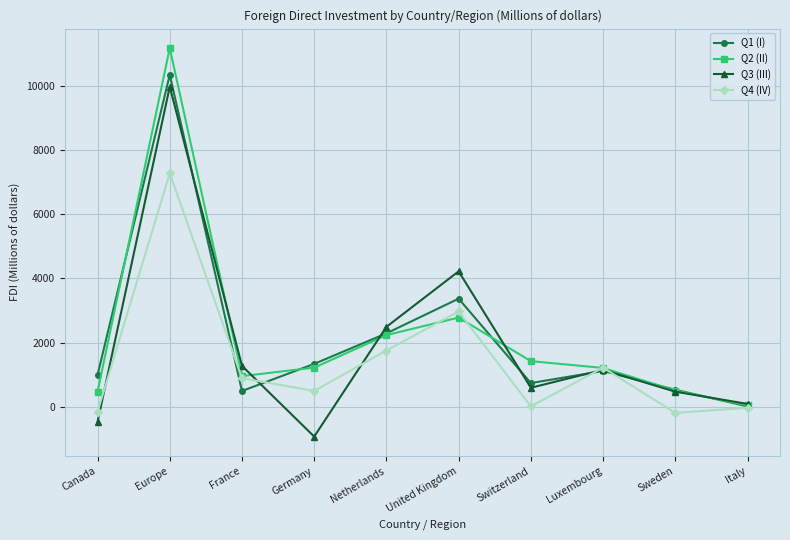

Between Germany and Netherlands, which series saw the biggest shift?

Q3 (III)